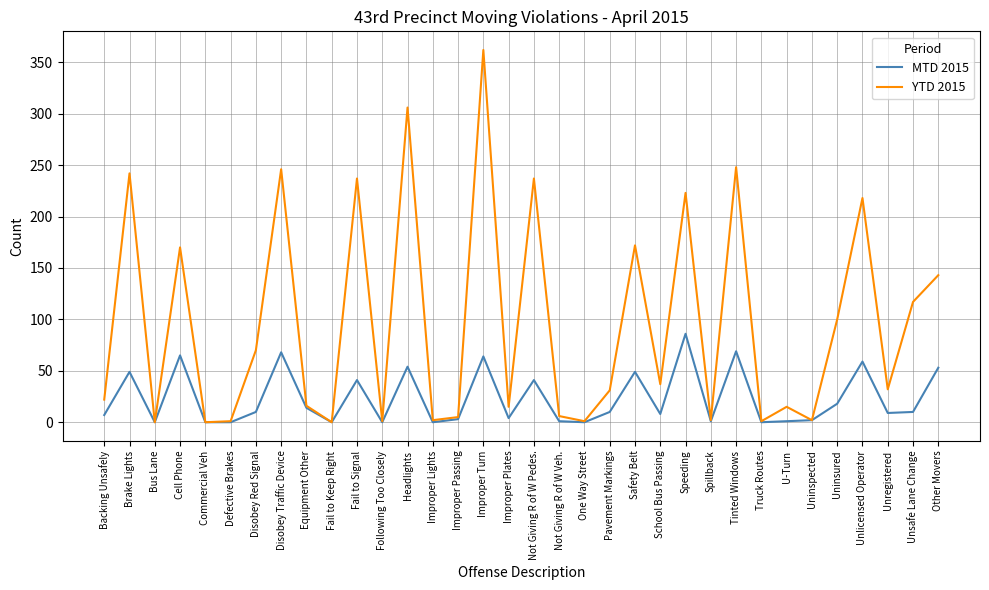

At which category is the sum across all series the highest?

Improper Turn